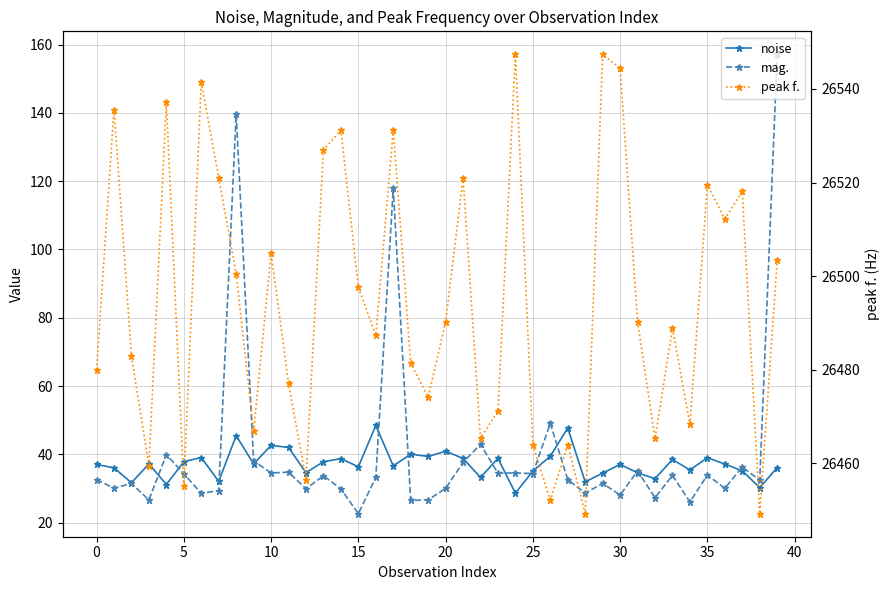

What is the value of the mag. point at the 18th from the left?

117.9